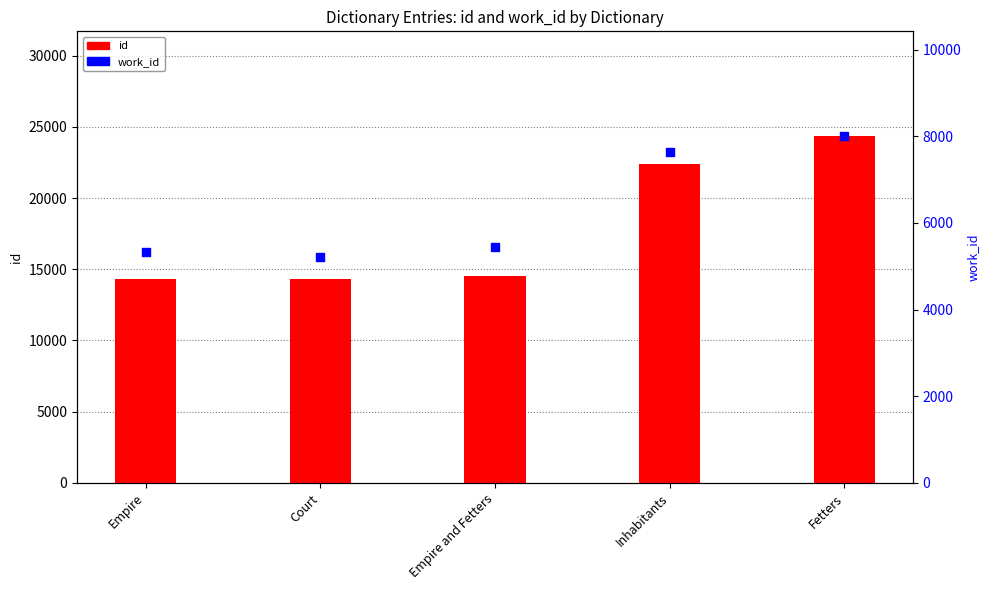

What are all the series names shown in the legend?

id, work_id